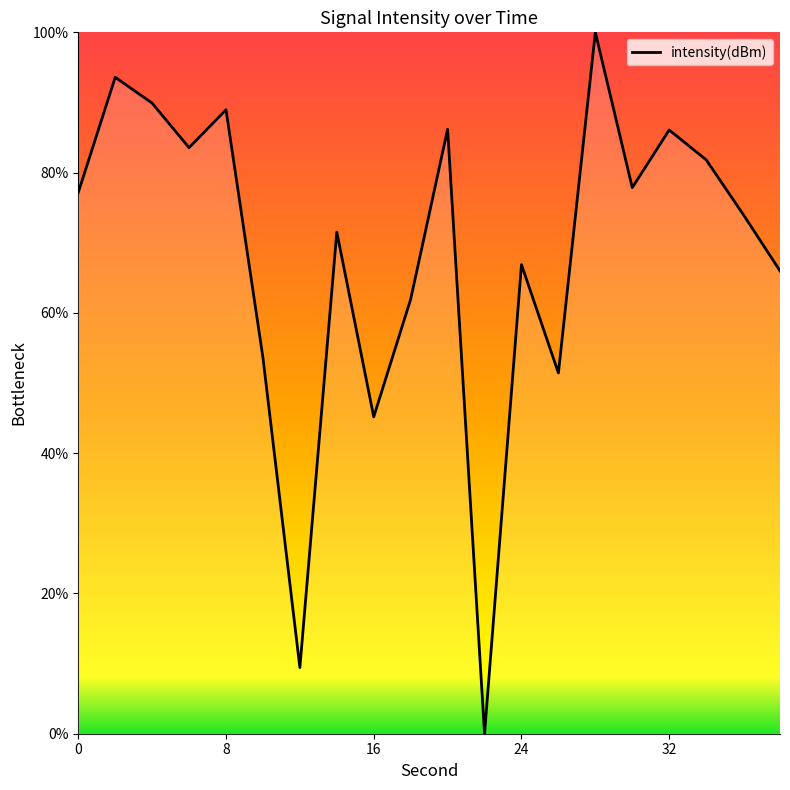

What is the greatest value displayed?

100.0